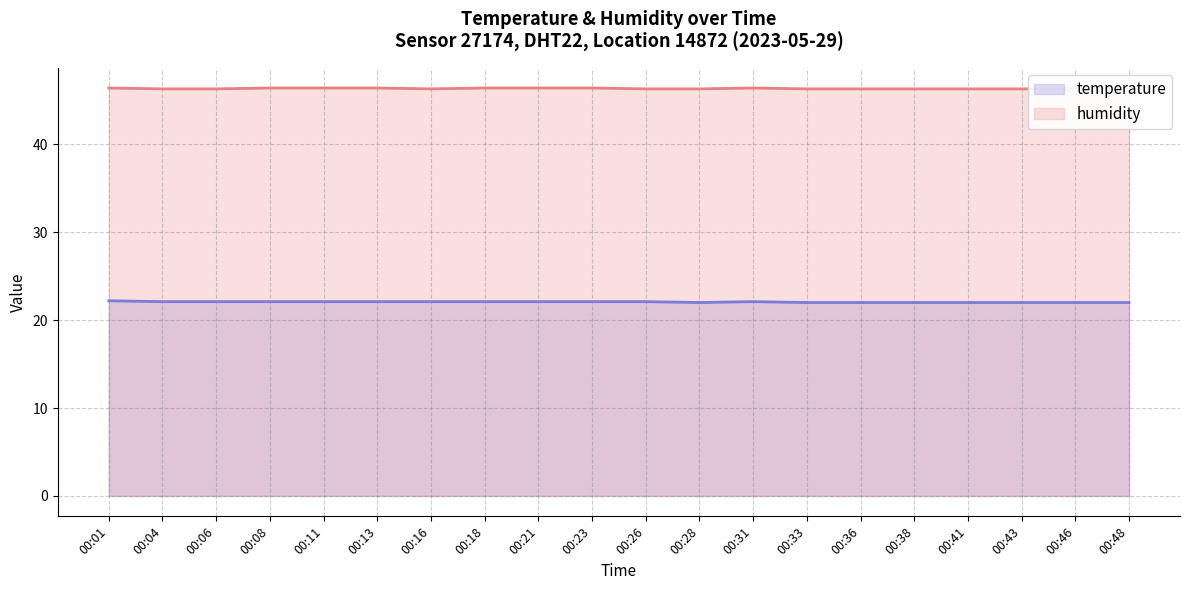

True or false: temperature and humidity cross at least once.

False